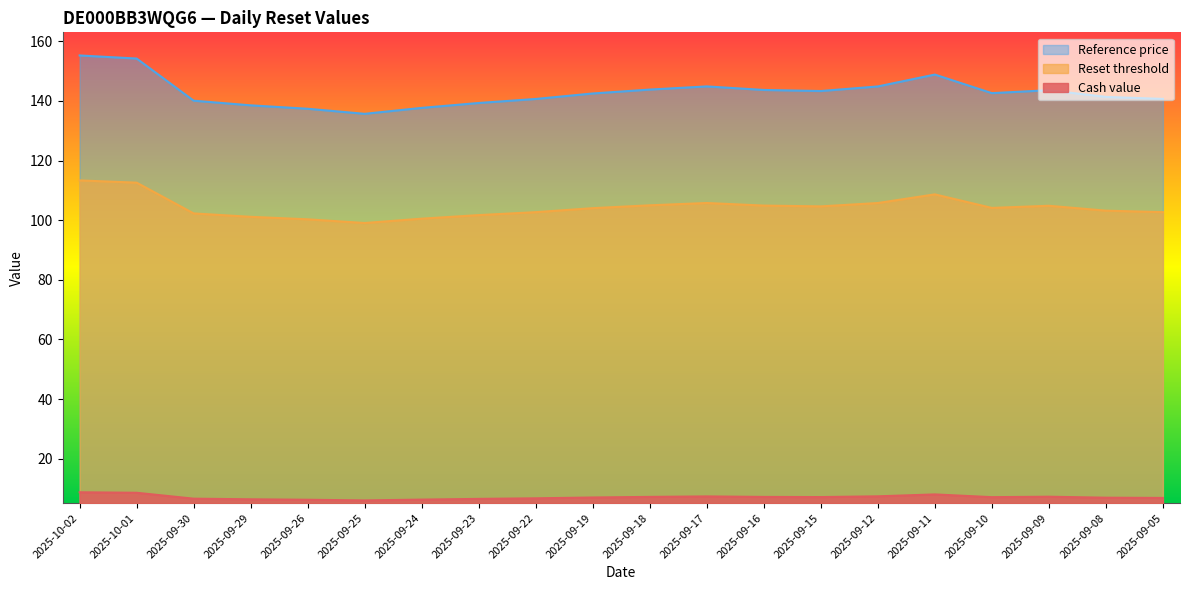

Does the chart have visible grid lines?

No